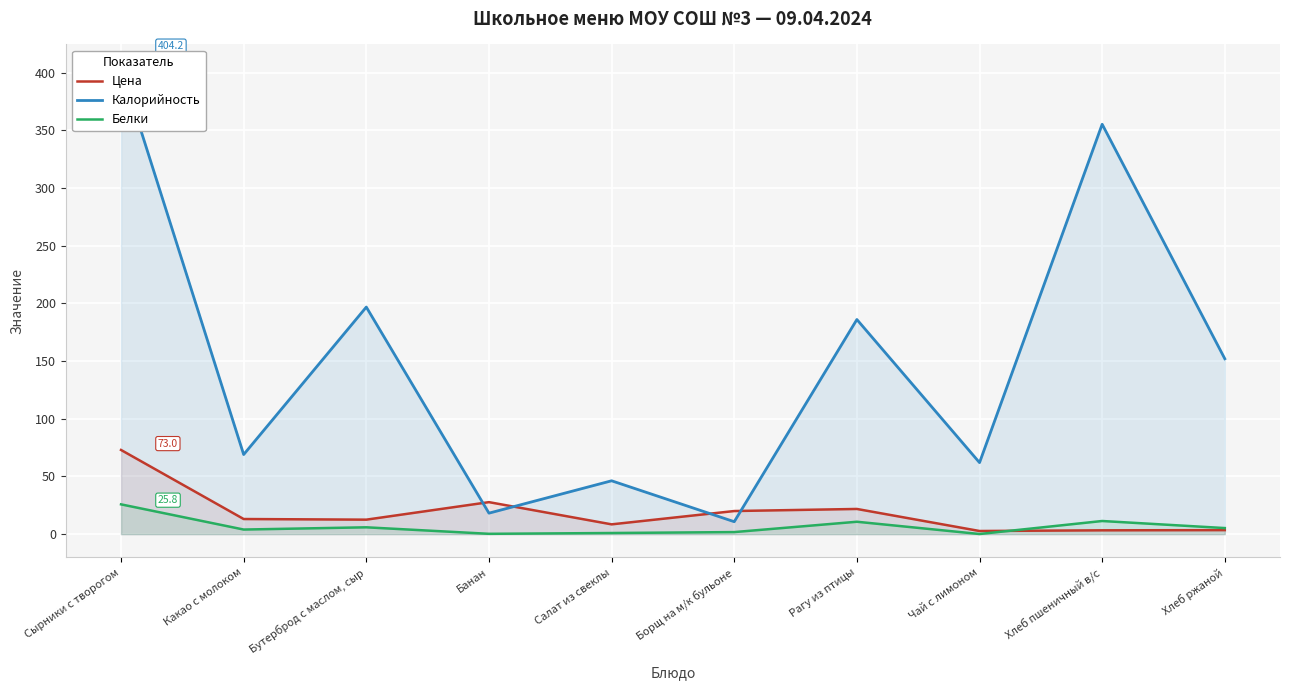

Which has a higher value, Банан or Борщ на м/к бульоне?

Банан